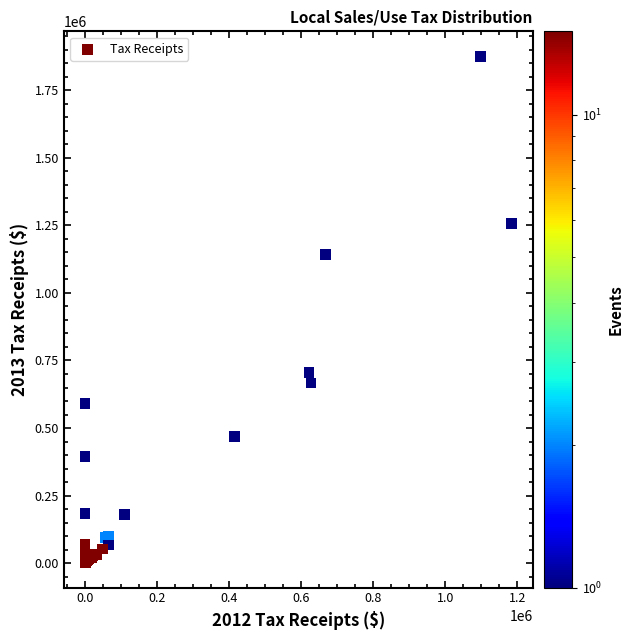

What Y value in the scatter plot is closest to 938730?

1141739.3